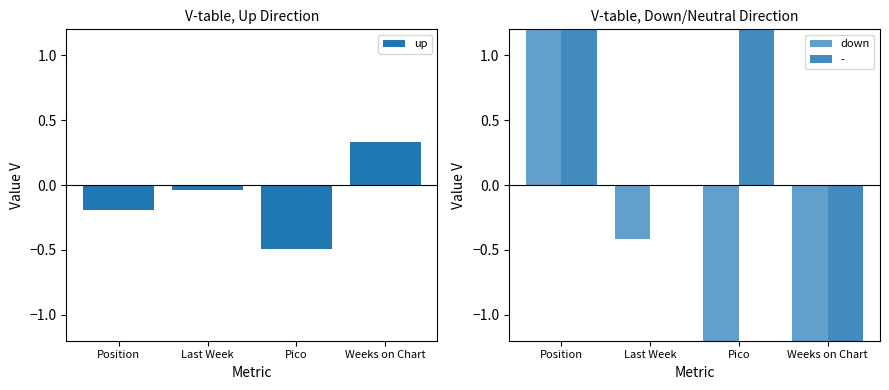

What is the difference between the second highest and second lowest values in the down series?

1.0